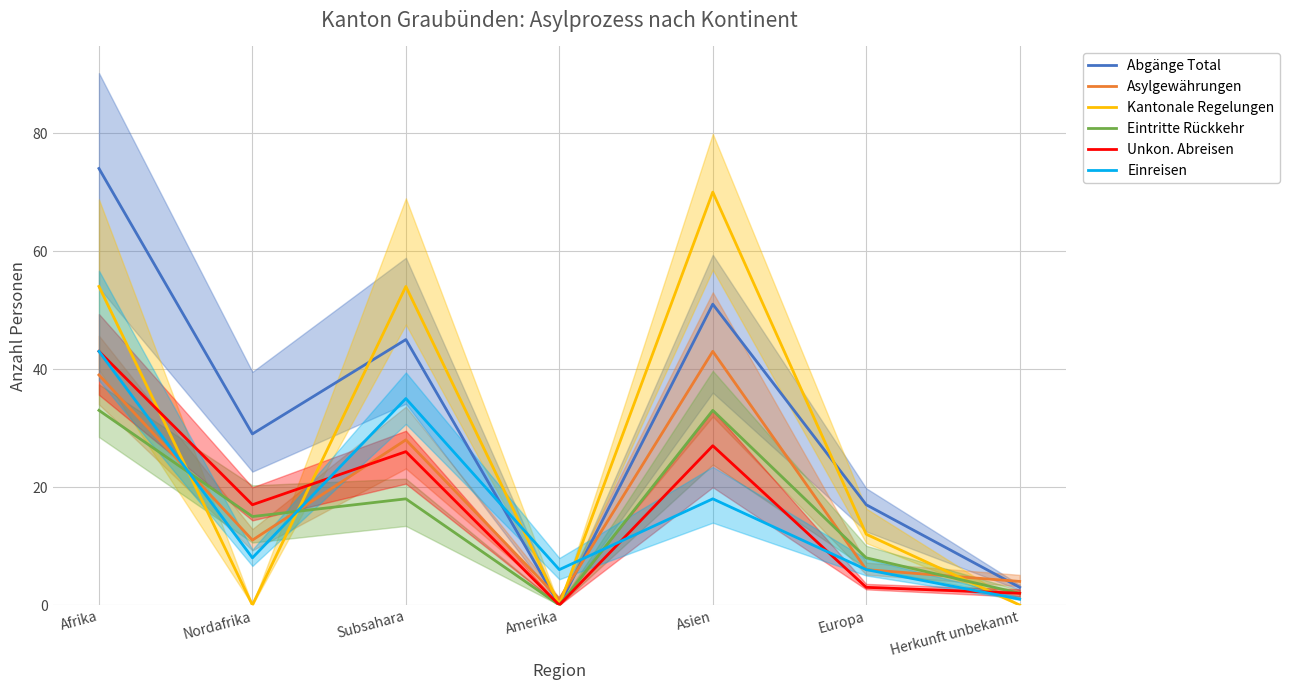

Reading left to right, what are all the values shown in this chart?

Abgänge Total: 74	29	45	0	51	17	3
Asylgewährungen: 39	11	28	1	43	6	4
Kantonale Regelungen: 54	0	54	0	70	12	0
Eintritte Rückkehr: 33	15	18	0	33	8	2
Unkon. Abreisen: 43	17	26	0	27	3	2
Einreisen: 43	8	35	6	18	6	1